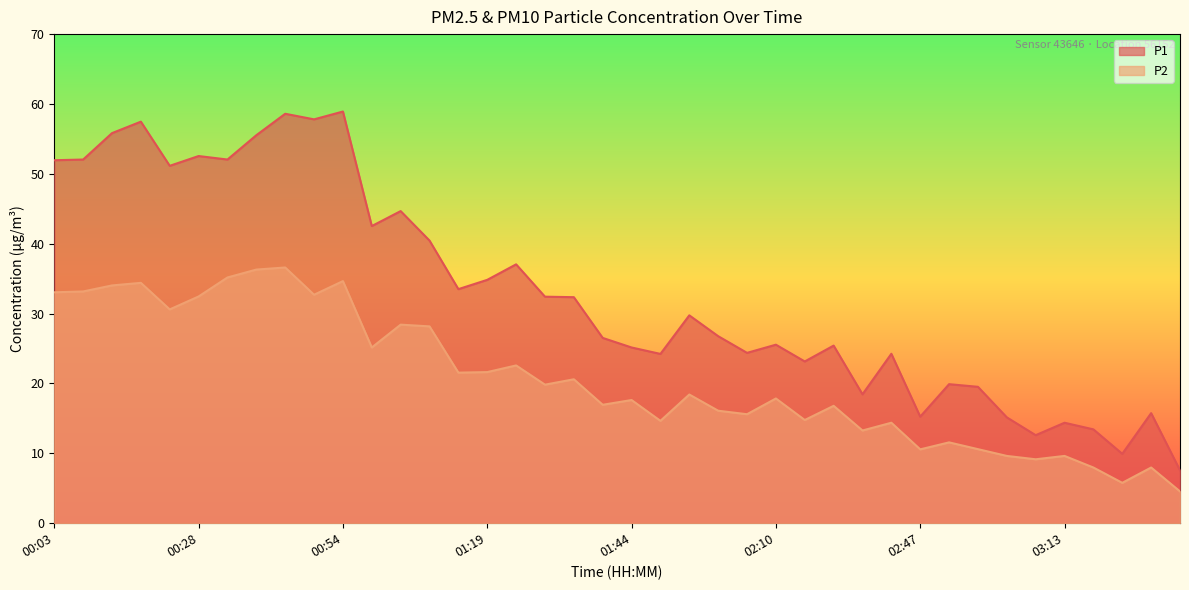

Where is the first local minimum for P2?

00:23